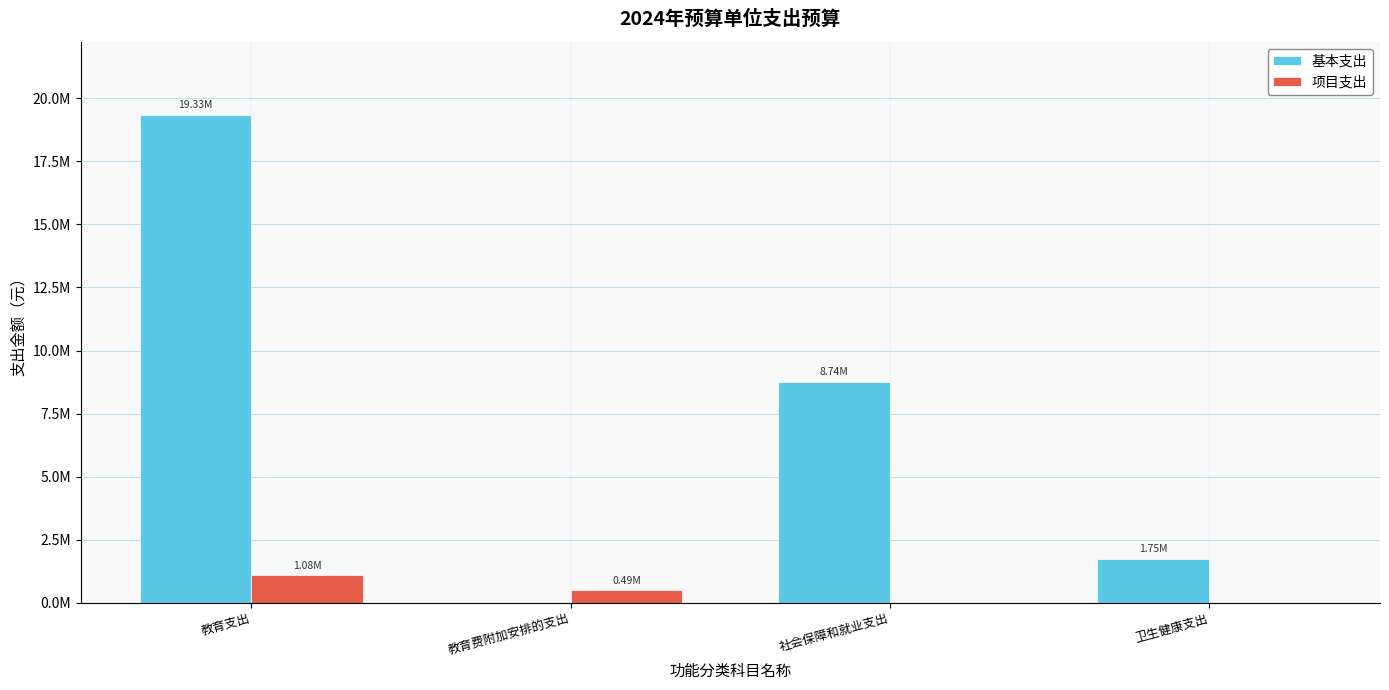

What are all the series names shown in the legend?

基本支出, 项目支出